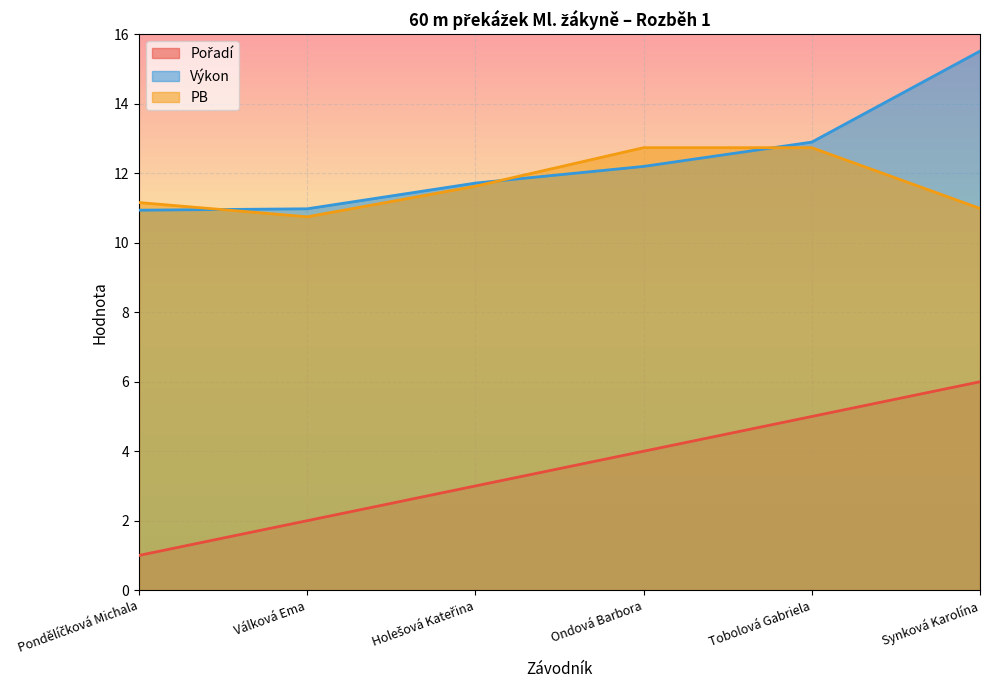

Which label corresponds to the largest value in the chart?

Synková Karolína